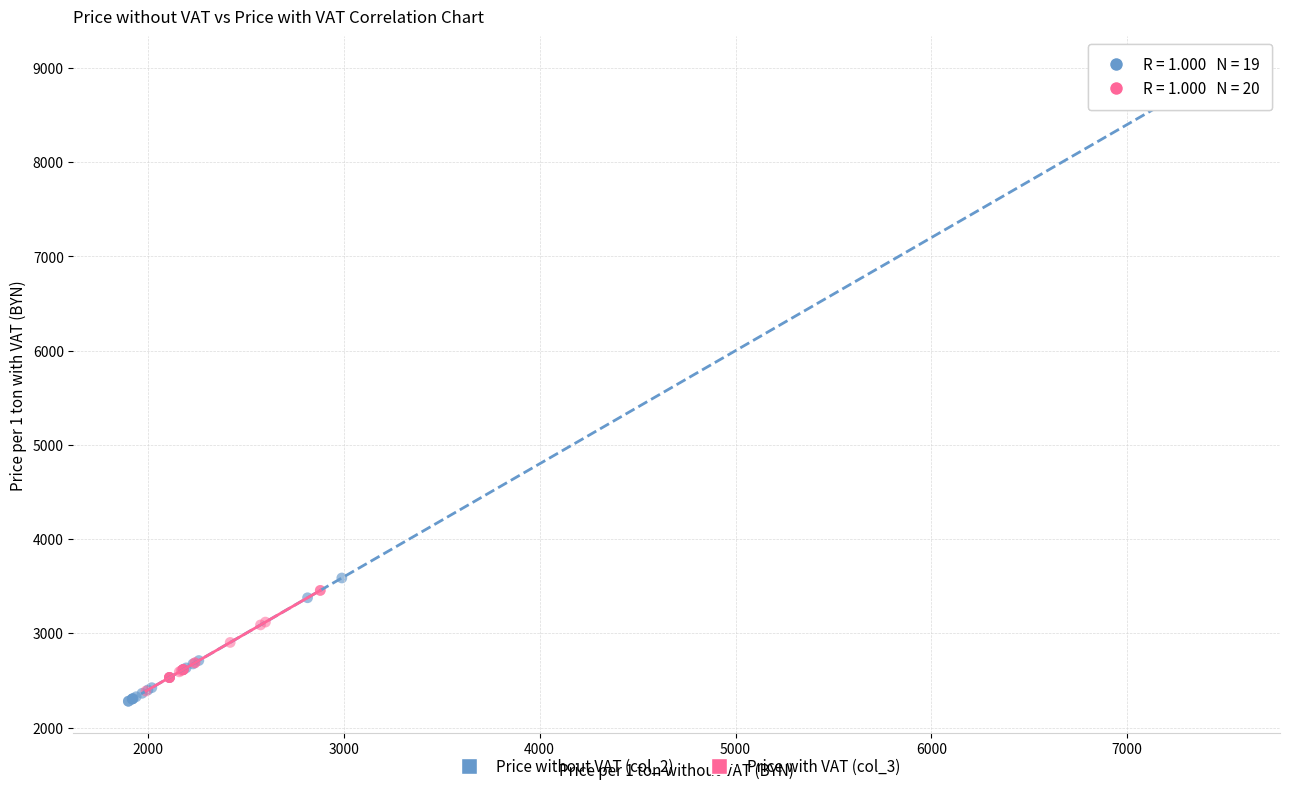

Which series reaches the maximum Y coordinate?

Price without VAT (col_2)